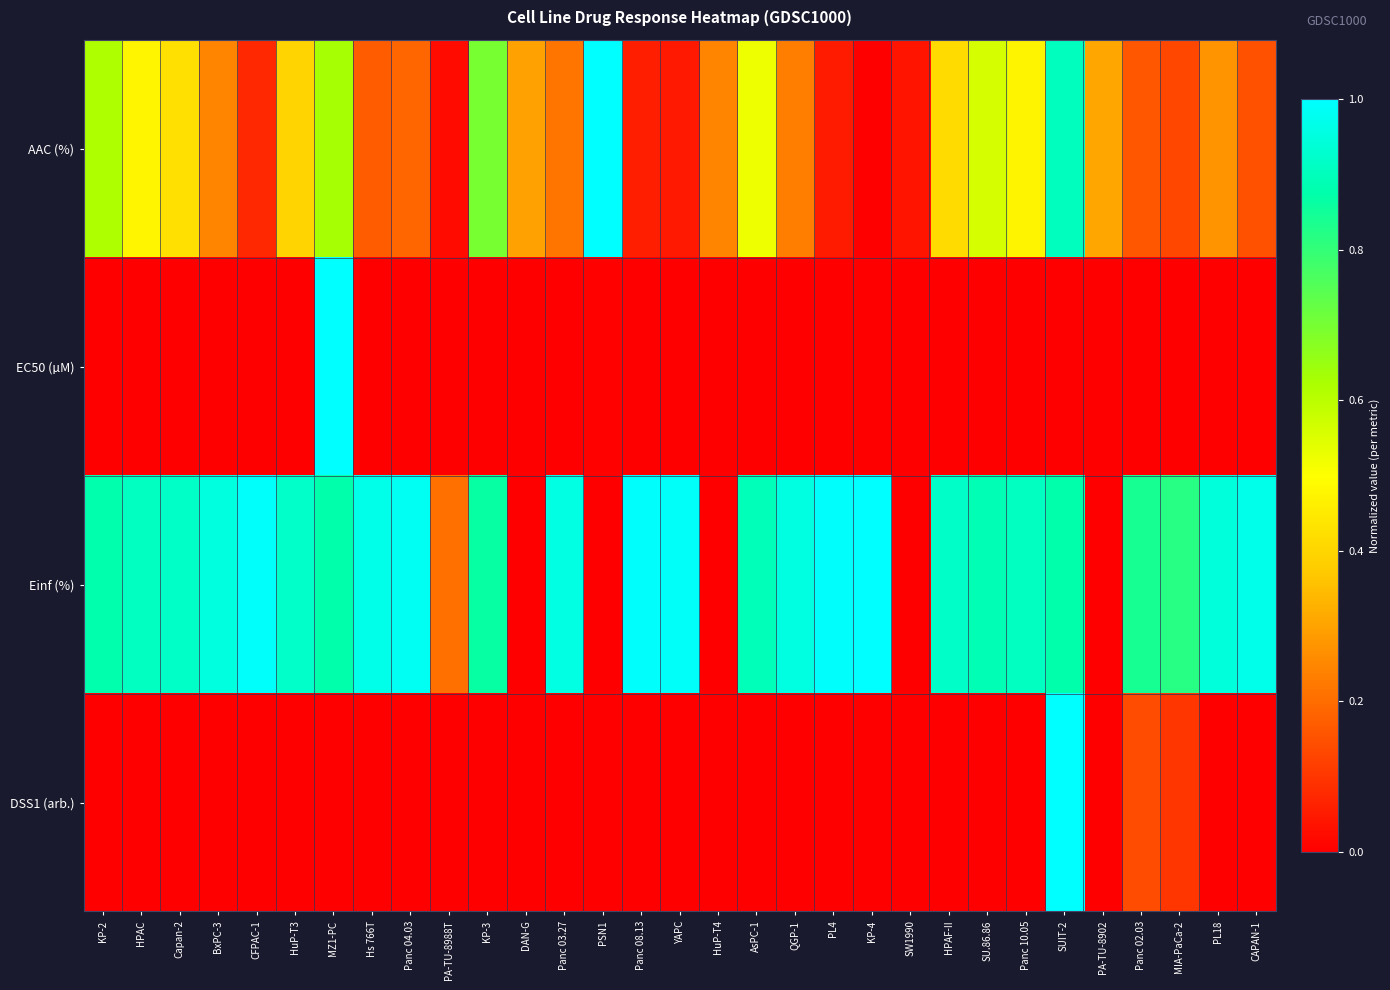

Rank the series by their maximum value, from highest to lowest.

AAC (%), EC50 (µM), Einf (%), DSS1 (arb.)